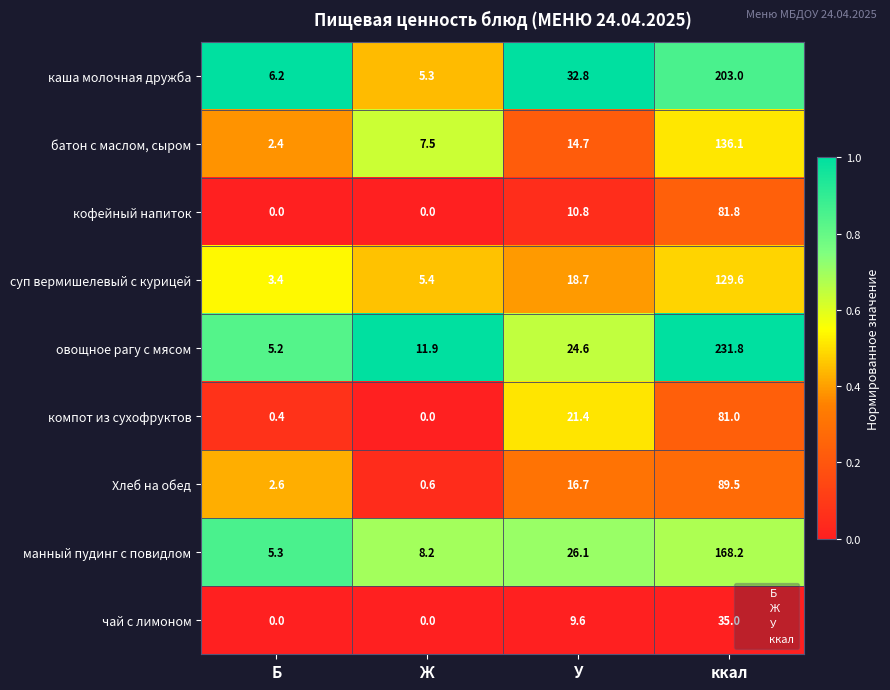

Rank the series by their maximum value, from highest to lowest.

овощное рагу с мясом, каша молочная дружба, манный пудинг с повидлом, батон с маслом, сыром, суп вермишелевый с курицей, Хлеб на обед, кофейный напиток, компот из сухофруктов, чай с лимоном